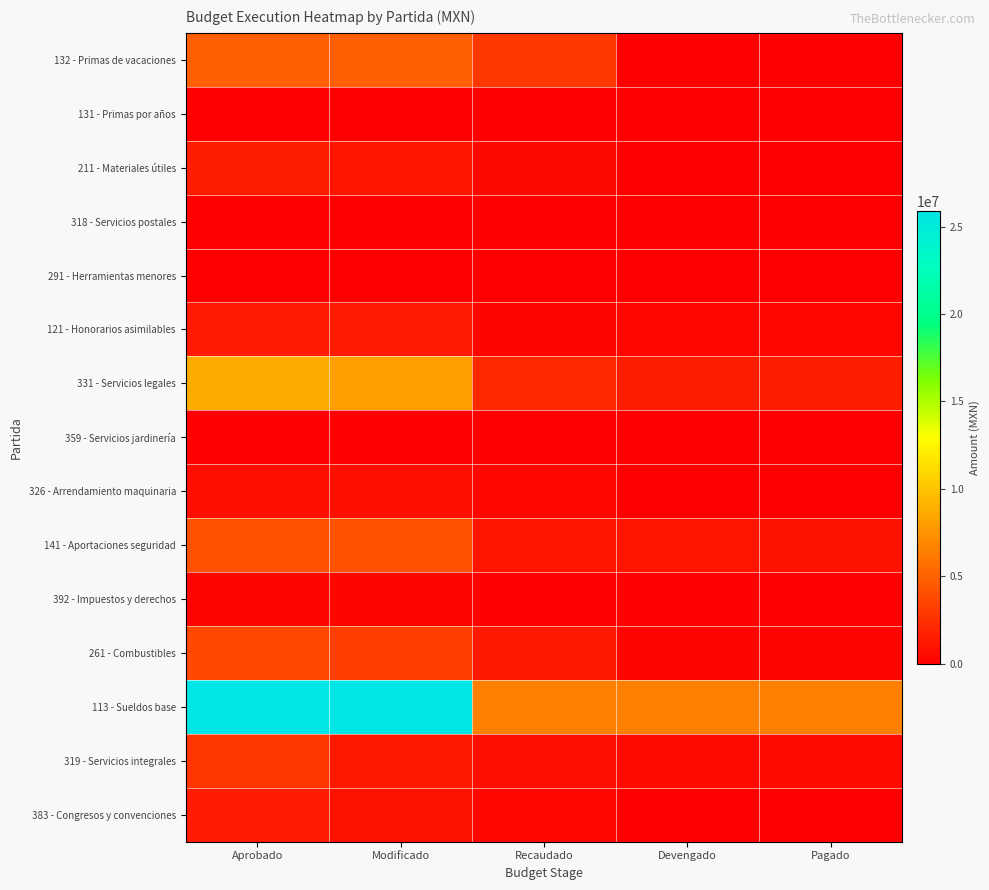

Which series has the largest total across all categories?

113 - Sueldos base